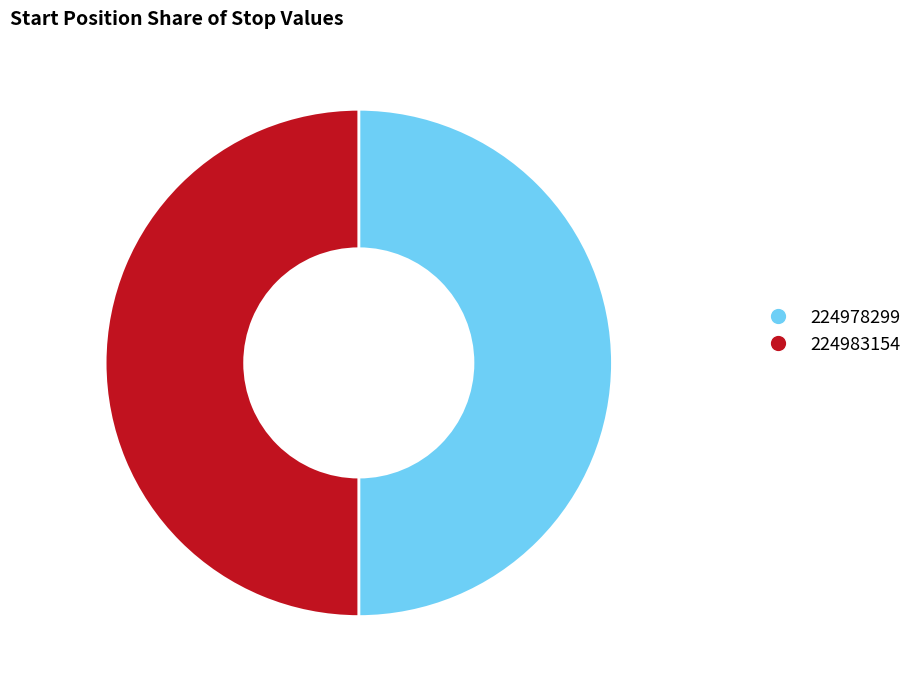

Is the sum of 224983154 and 224978299 greater than half?

Yes